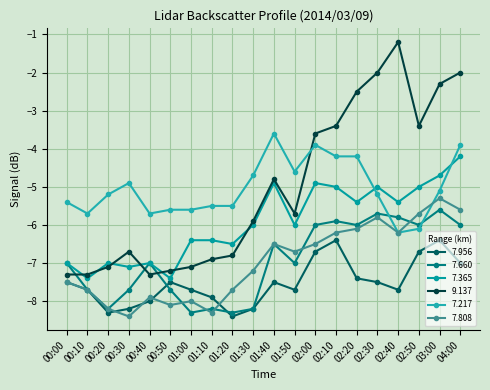

At 01:50, list the series in order from smallest to largest.

7.956, 7.660, 7.808, 7.365, 9.137, 7.217